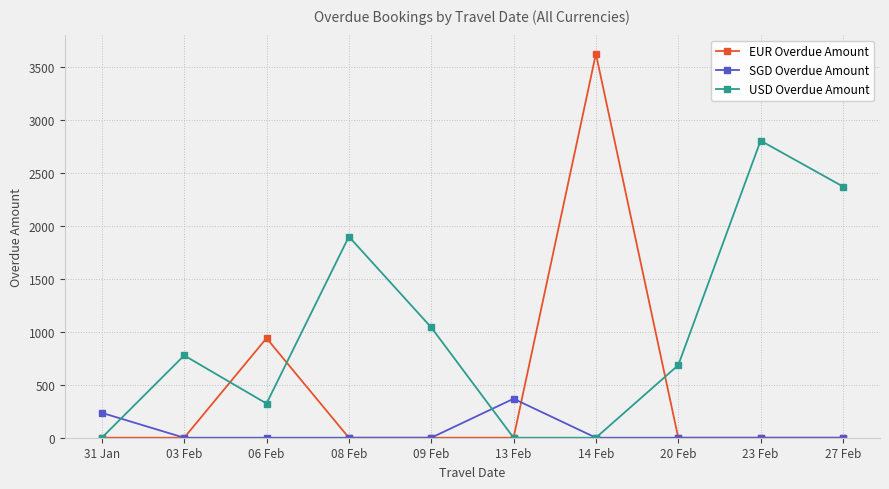

Which category has the highest value across all series?

14 Feb